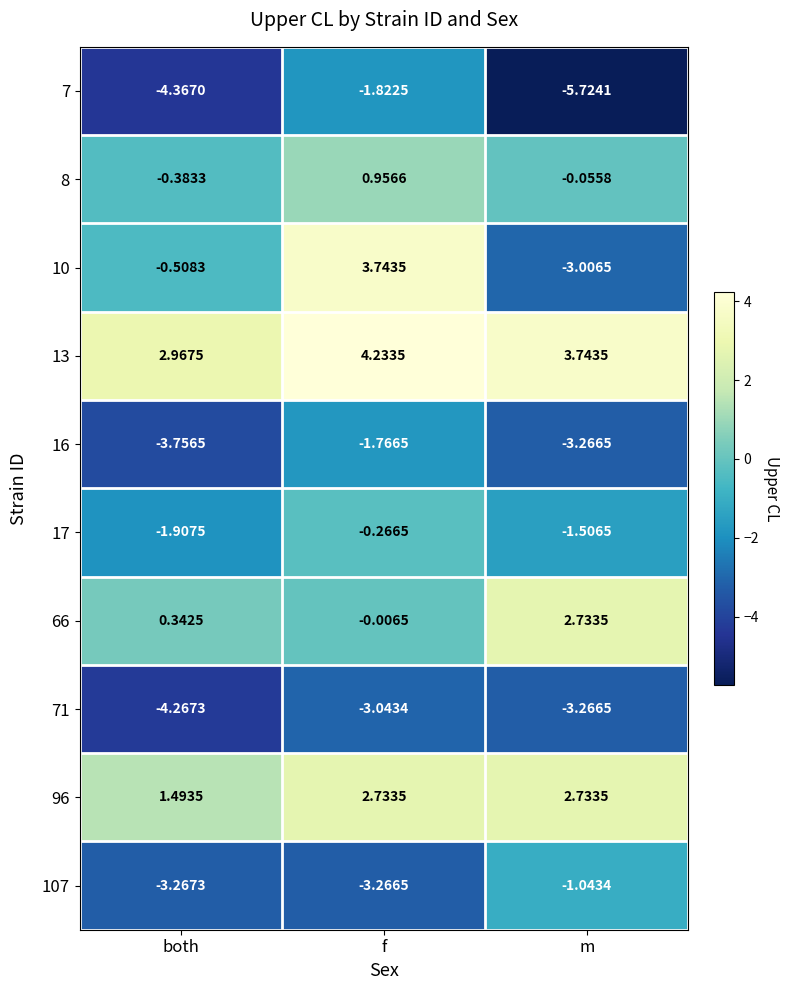

Which category has the highest value in the 66 series?

m